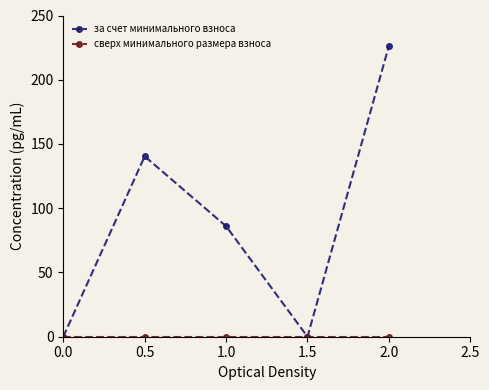

Between 0.5 and 2.0, which series saw the biggest shift?

за счет минимального взноса